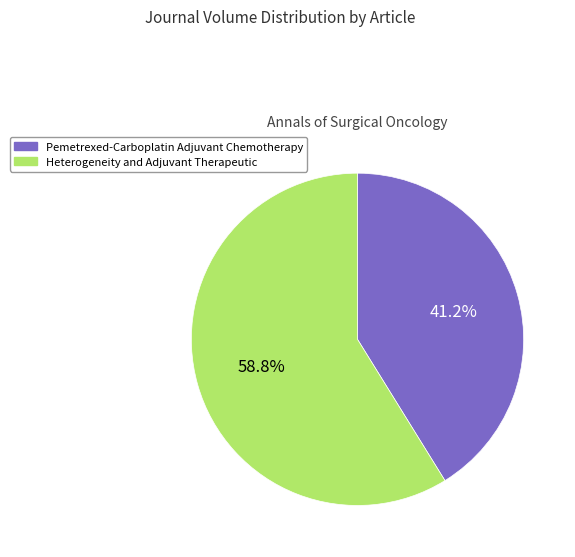

True or false: Heterogeneity and Adjuvant Therapeutic accounts for 59% of the total.

True